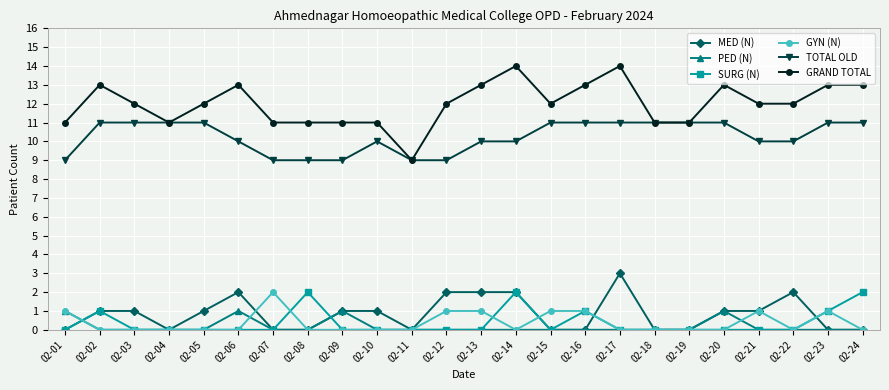

What is the minimum value for TOTAL OLD?

9